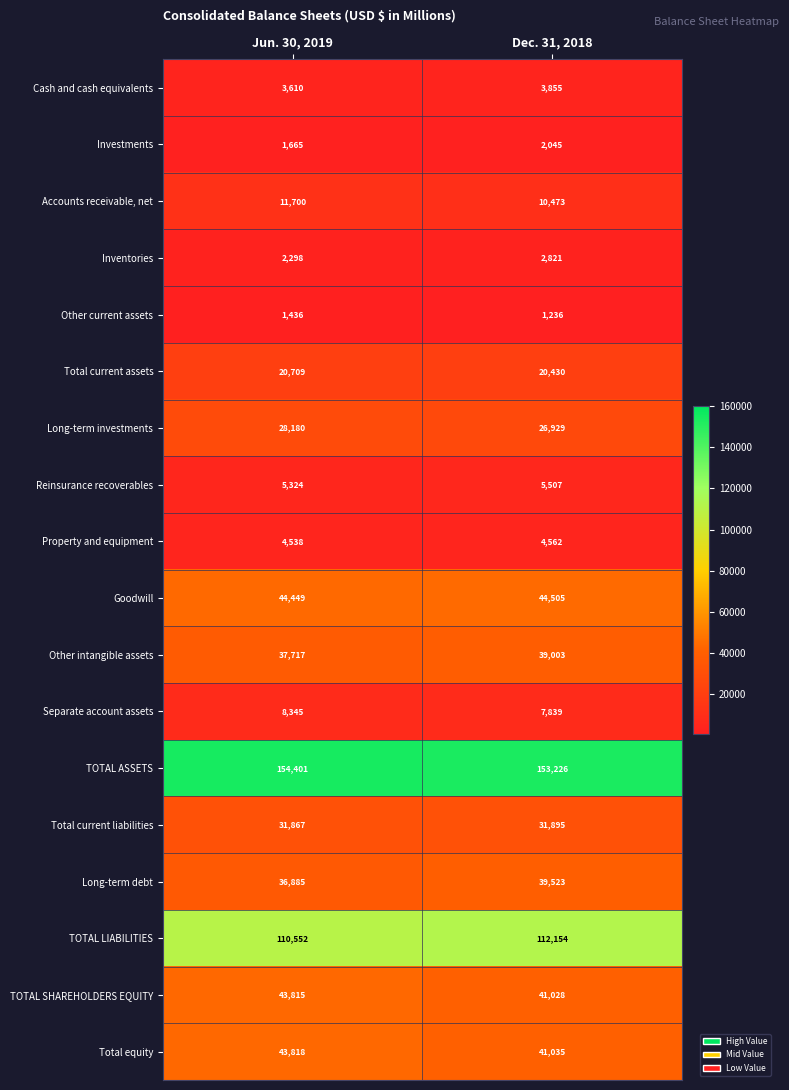

Count the number of categories in the chart.

2